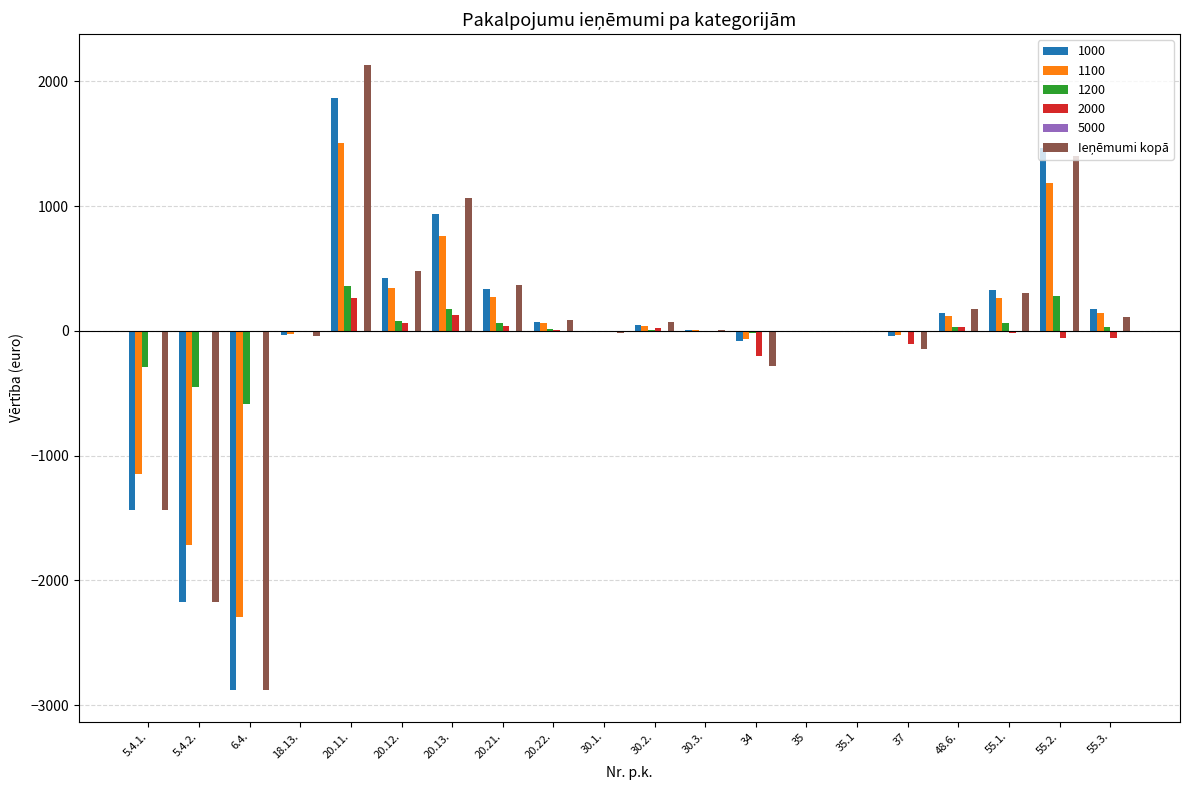

Count the number of categories in the chart.

20